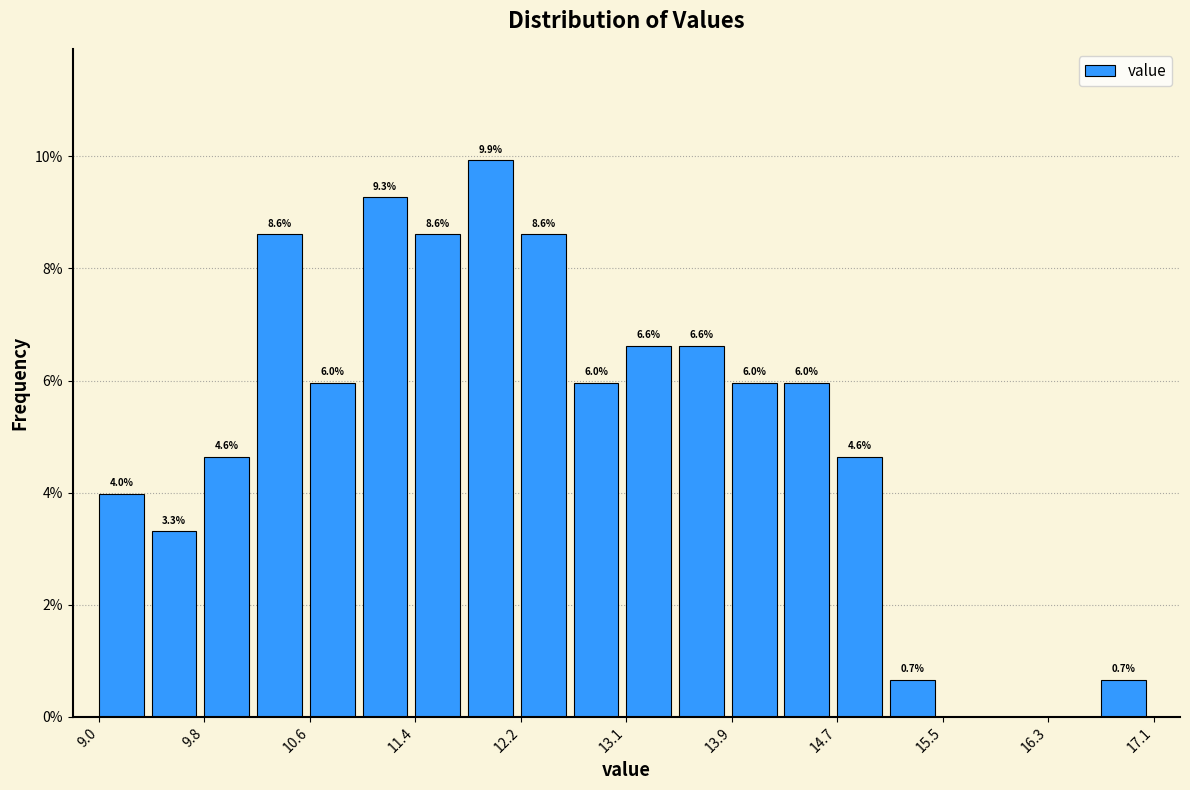

Over which range of the x-axis is the bar tallest?

11.8 to 12.2